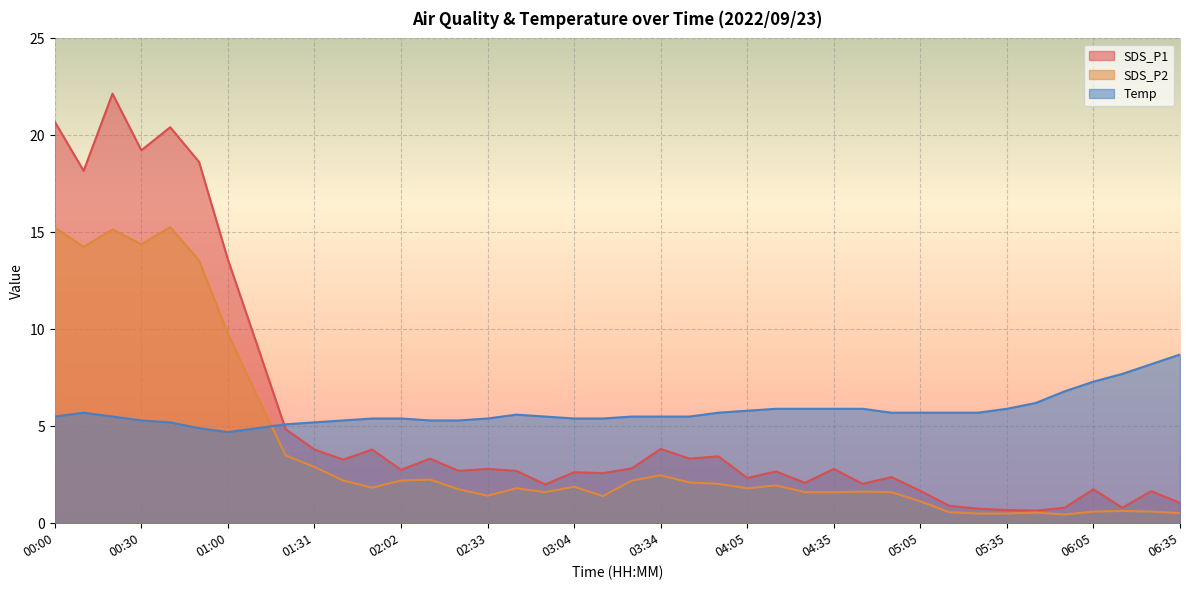

At which label is SDS_P1 closest to 11?

01:11